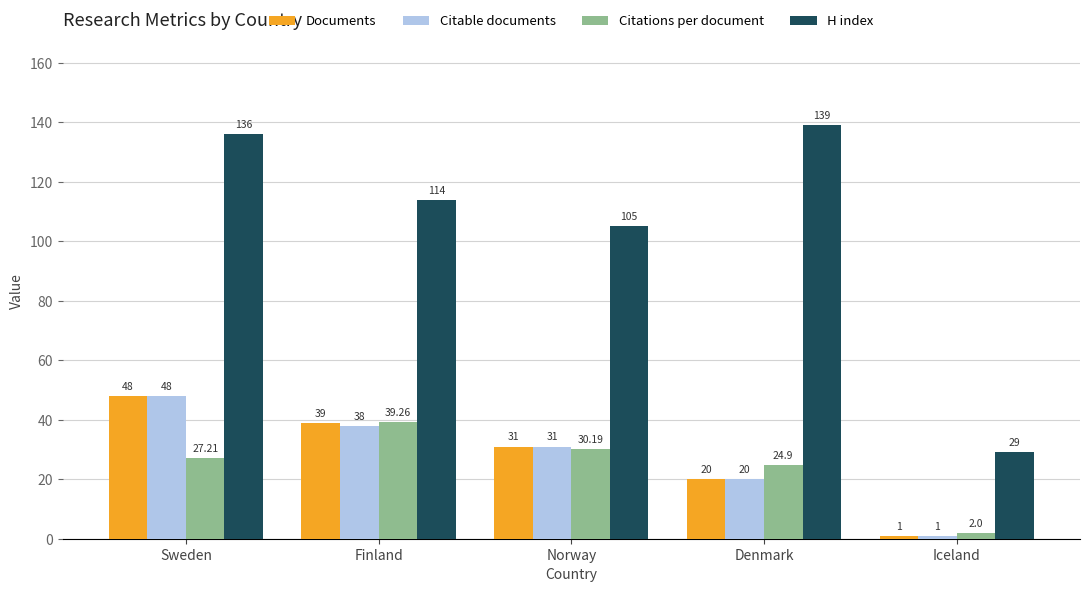

At which label does H index reach its minimum?

Iceland